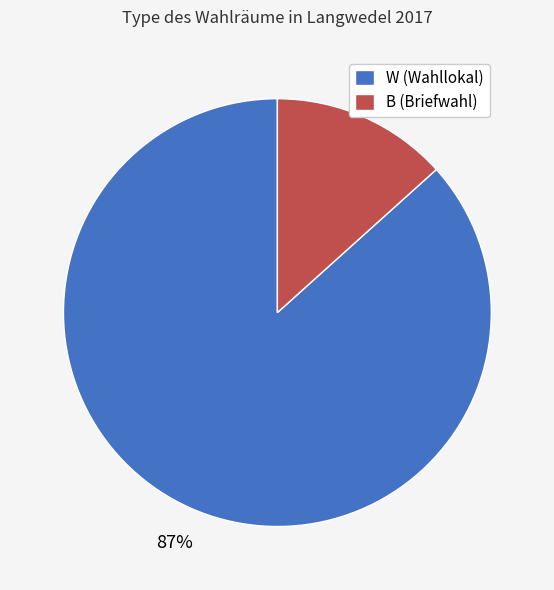

Between B (Briefwahl) and W (Wahllokal), which is larger?

W (Wahllokal)